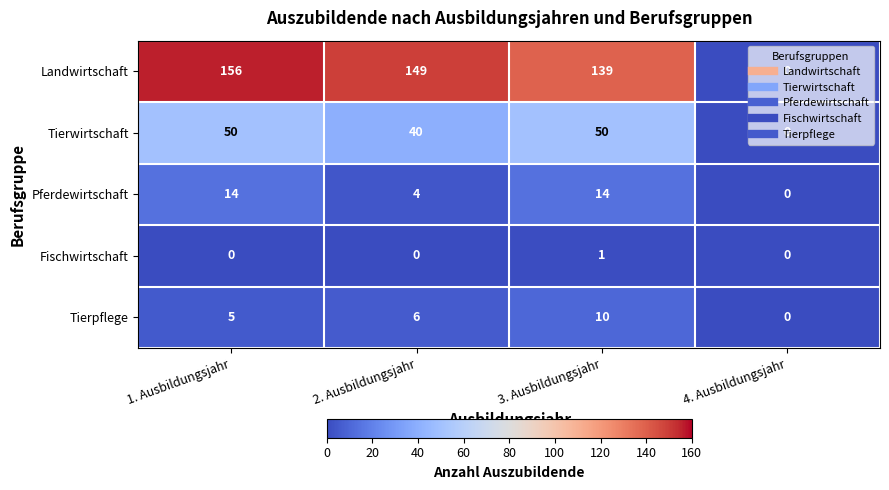

What is the sum of the Pferdewirtschaft values at 2. Ausbildungsjahr and 4. Ausbildungsjahr?

4